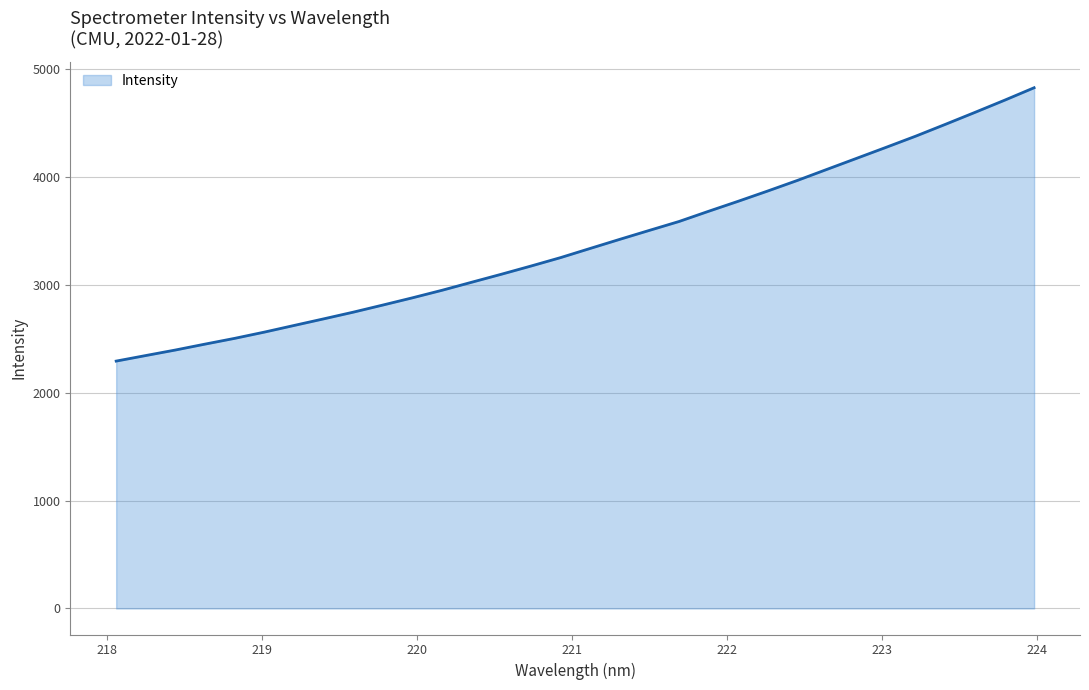

What is the greatest value displayed?

4824.4